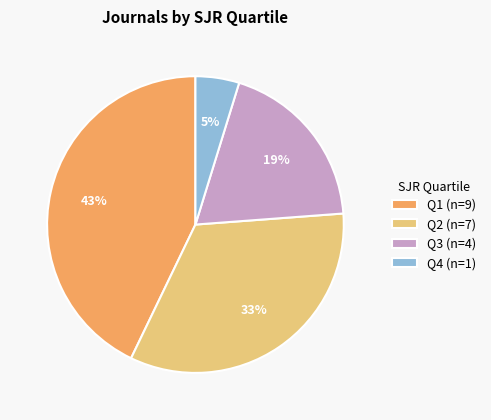

Count the number of slices in the pie.

4